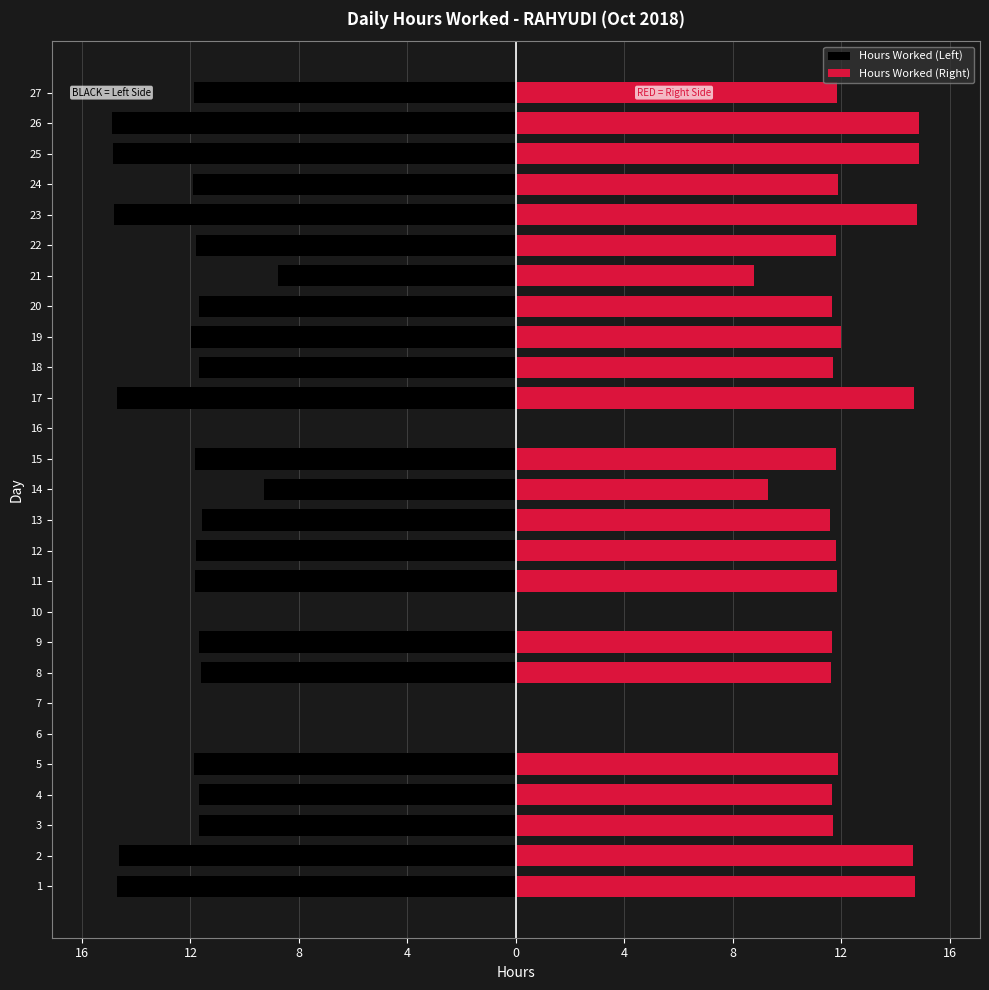

Reading left to right, what are all the values shown in this chart?

Hours Worked (Left): -14.7	-14.7	-11.7	-11.7	-11.9	0.0	0.0	-11.6	-11.7	0.0	-11.8	-11.8	-11.6	-9.3	-11.8	0.0	-14.7	-11.7	-12.0	-11.7	-8.8	-11.8	-14.8	-11.9	-14.9	-14.9	-11.8
Hours Worked (Right): 14.7	14.7	11.7	11.7	11.9	0.0	0.0	11.6	11.7	0.0	11.8	11.8	11.6	9.3	11.8	0.0	14.7	11.7	12.0	11.7	8.8	11.8	14.8	11.9	14.9	14.9	11.8